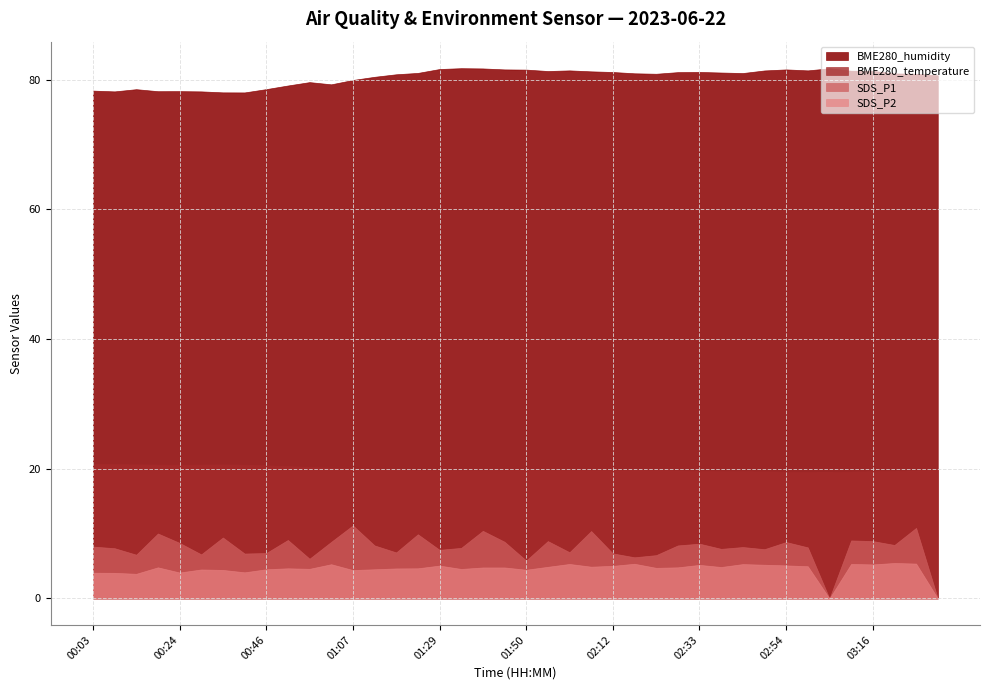

What is the label of the 21st point from the left?

01:50